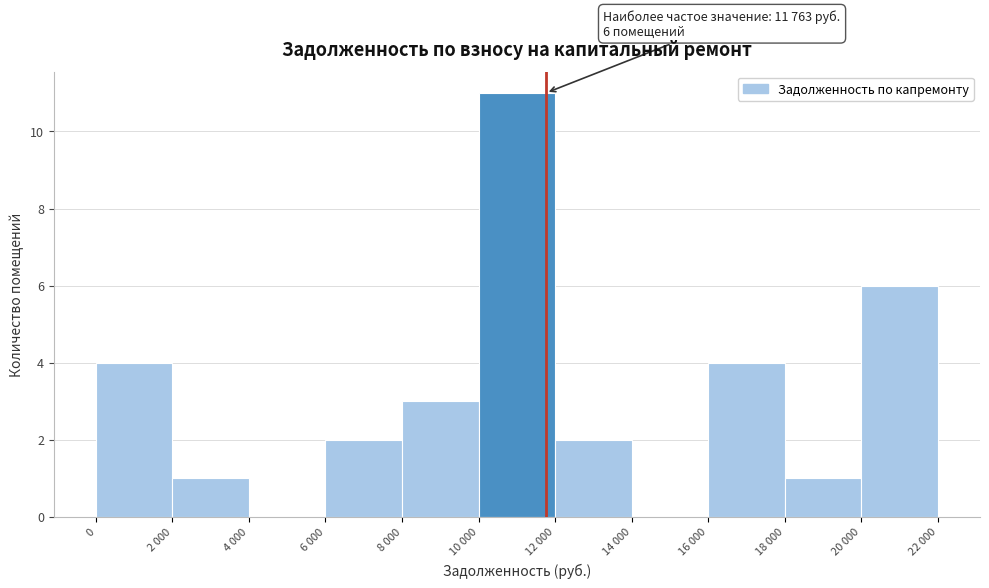

Reading left to right, what are all the values shown in this chart?

0=4	2 000=1	4 000=0	6 000=2	8 000=3	10 000=11	12 000=2	14 000=0	16 000=4	18 000=1	20 000=6